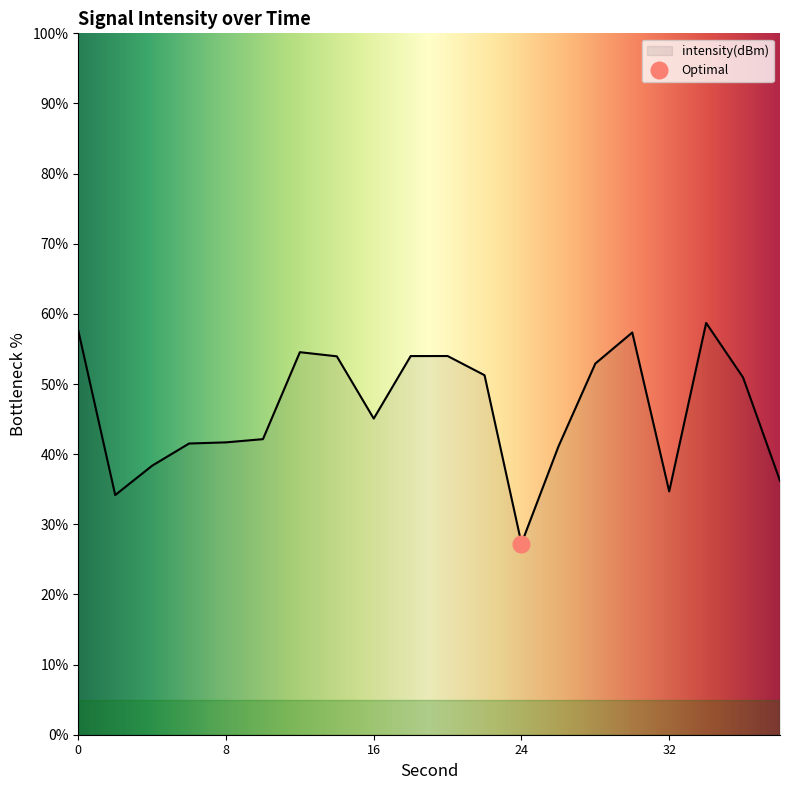

Reading left to right, extract all data points from this chart.

57.6	34.2	38.4	41.5	41.7	42.1	54.5	54.0	45.1	54.0	54.0	51.3	27.3	41.1	52.9	57.3	34.7	58.7	50.9	36.2